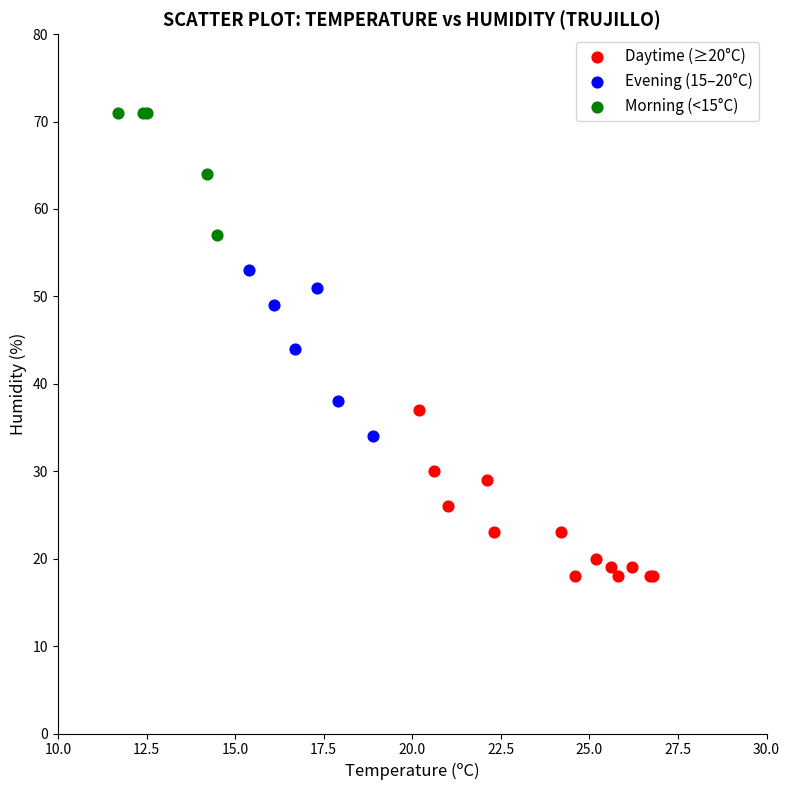

Which series contains the highest Y value?

Morning (<15°C)